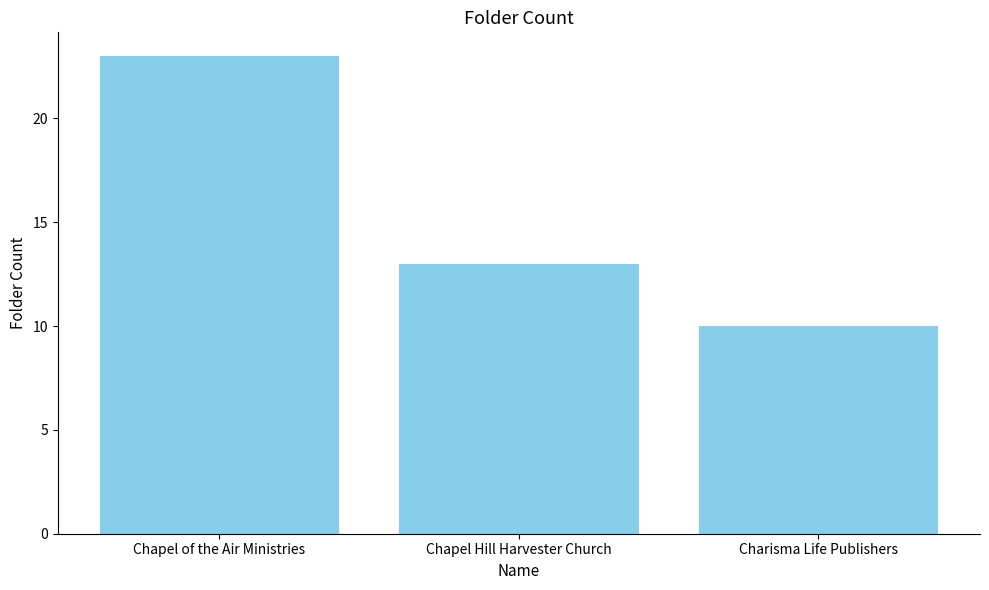

What is the approximate value at Charisma Life Publishers?

10